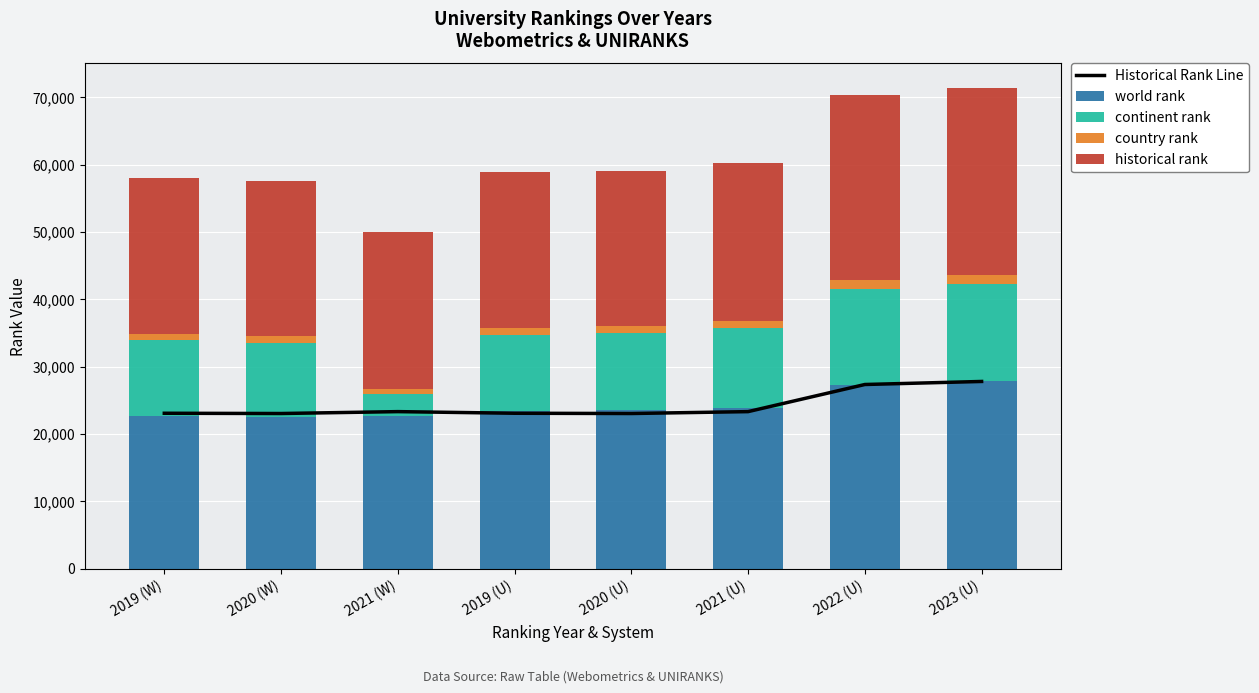

Rank the categories by Historical Rank Line value from lowest to highest.

2020 (W), 2020 (U), 2019 (W), 2019 (U), 2021 (W), 2021 (U), 2022 (U), 2023 (U)